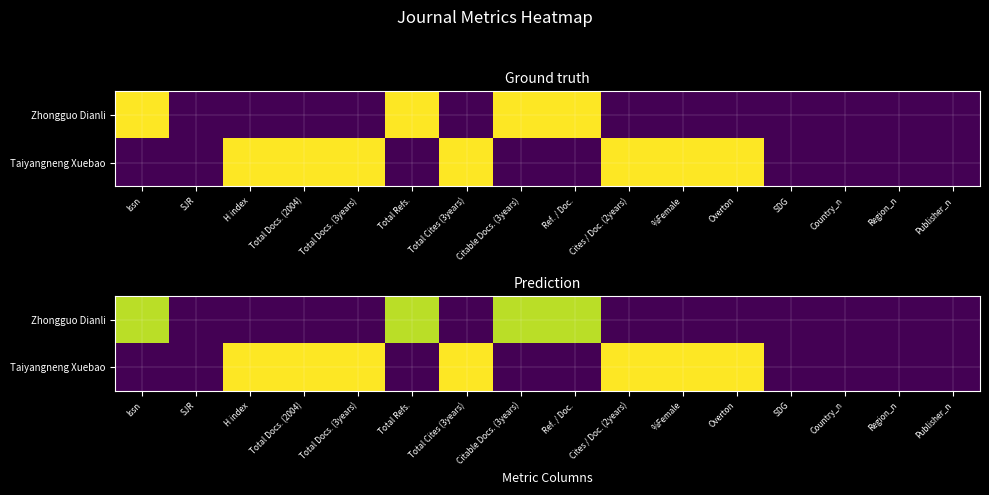

At which label does Zhongguo Dianli reach its minimum?

SJR